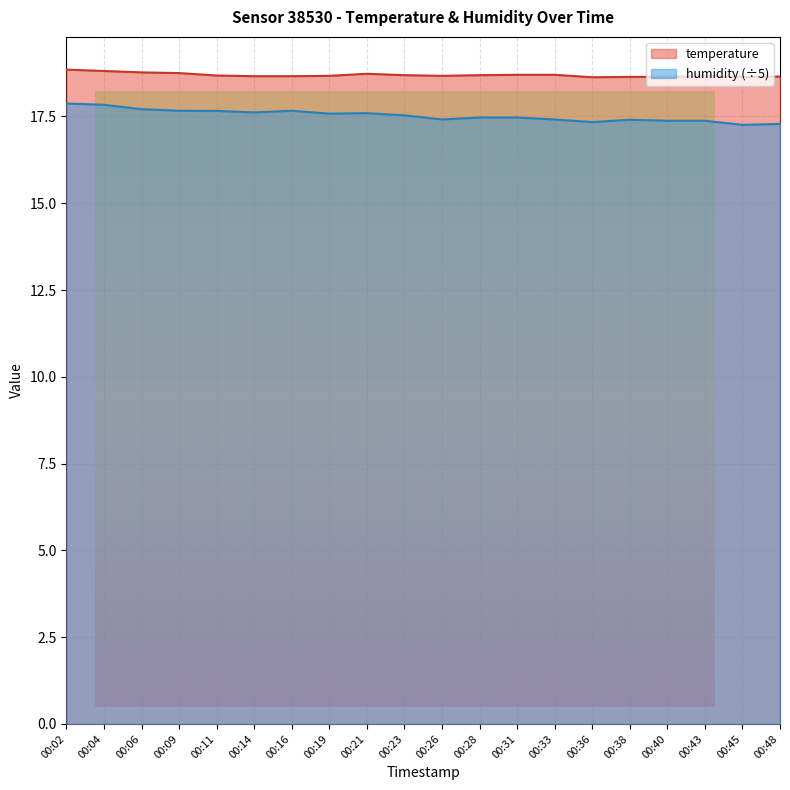

Reading left to right, what are all the values shown in this chart?

temperature: 18.9	18.8	18.8	18.8	18.7	18.7	18.7	18.7	18.7	18.7	18.7	18.7	18.7	18.7	18.6	18.6	18.6	18.7	18.6	18.6
humidity: 17.9	17.8	17.7	17.7	17.7	17.6	17.7	17.6	17.6	17.5	17.4	17.5	17.5	17.4	17.3	17.4	17.4	17.4	17.3	17.3